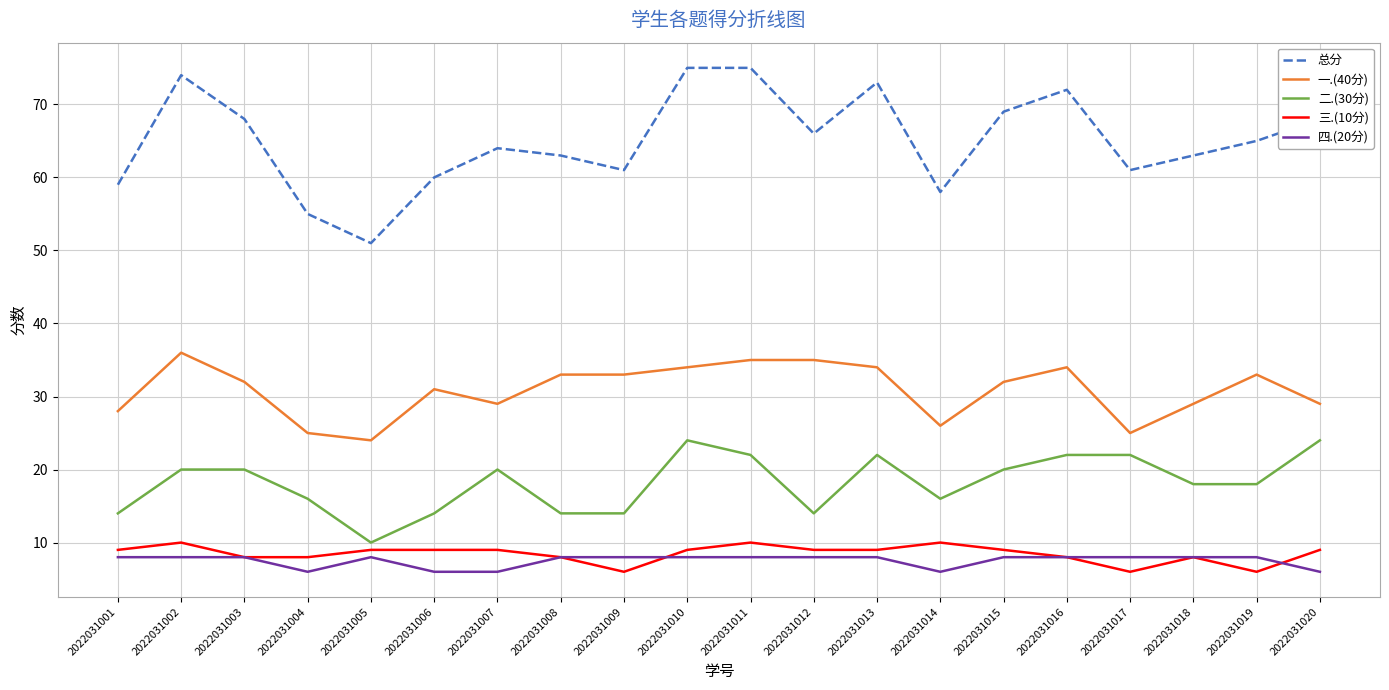

What is the minimum value for 总分?

51